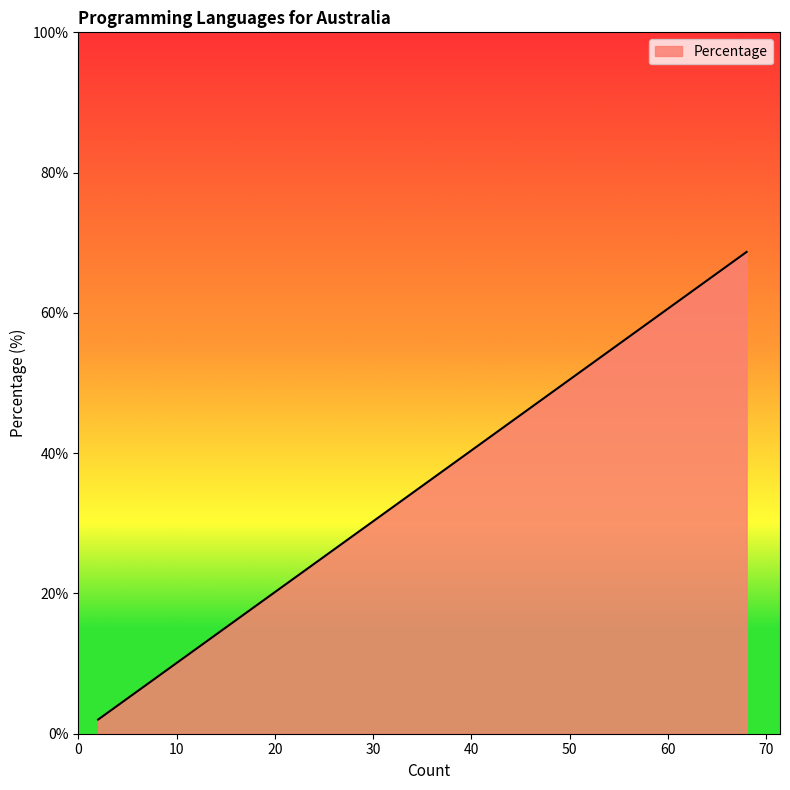

True or false: there are more than 0 points higher than both neighbors.

False